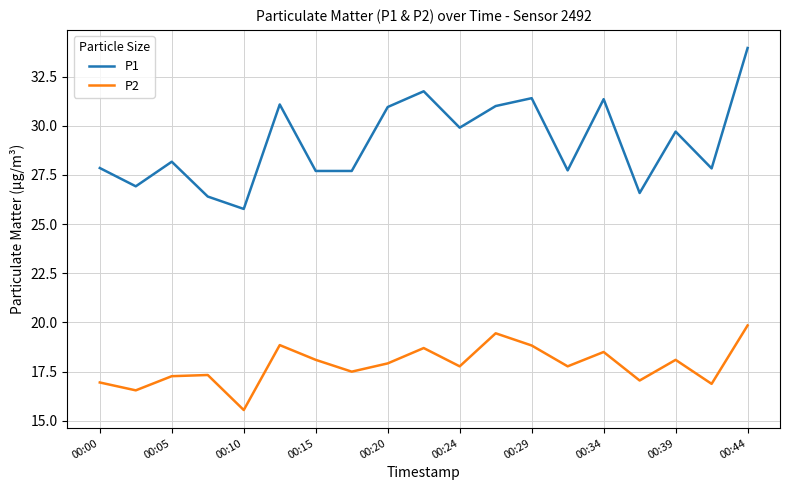

What is the lowest value of the P1 series?

25.8